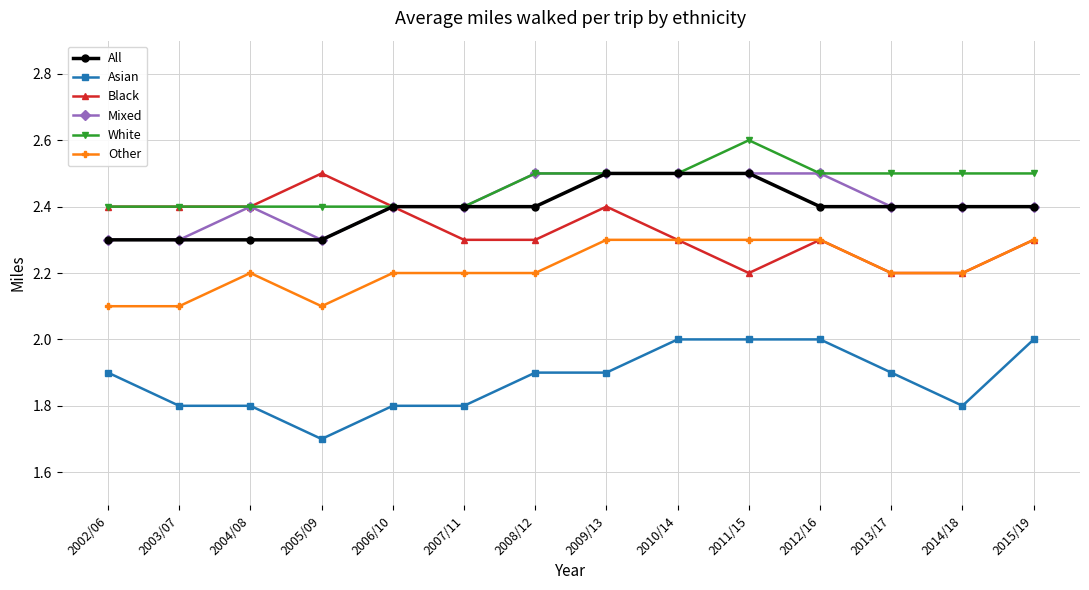

What is the spread (max minus min) of values at 2003/07?

0.6